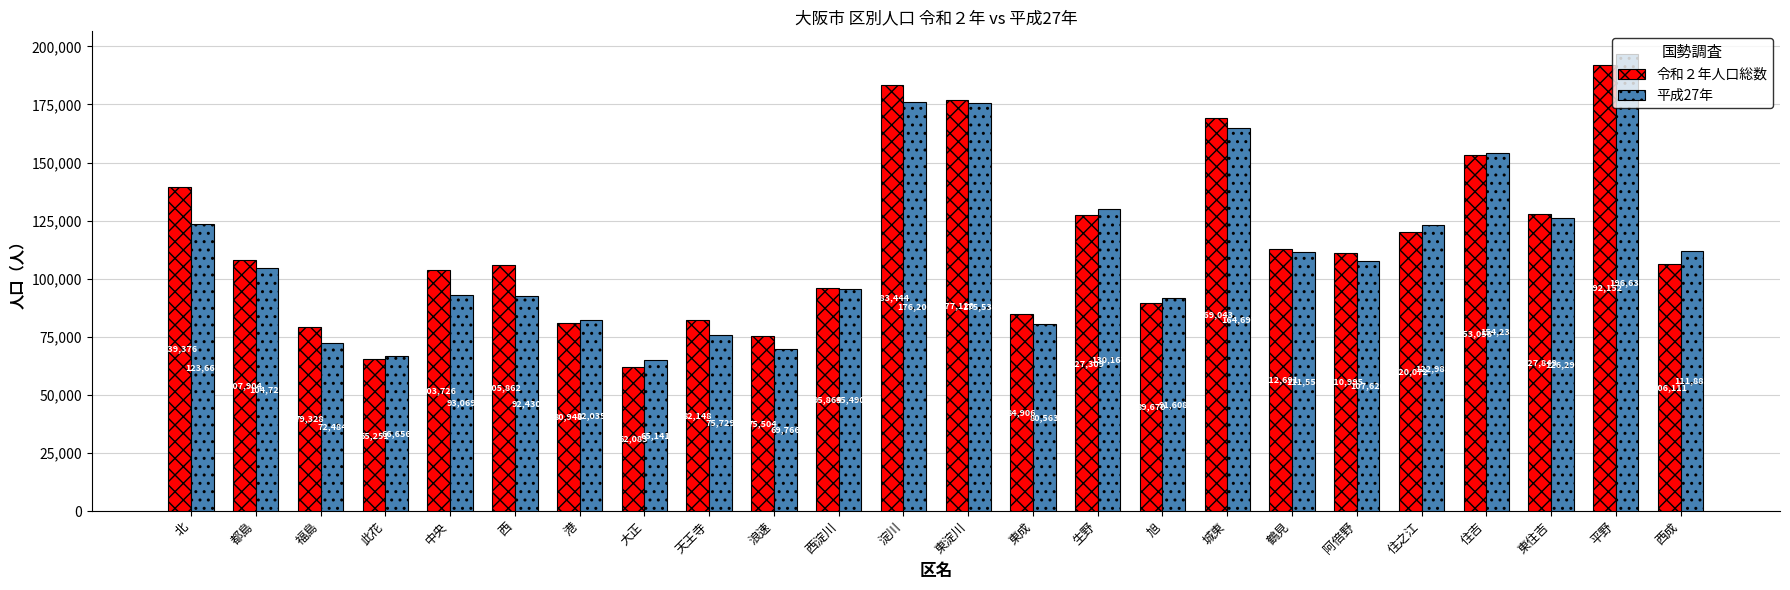

Reading left to right, what are all the values shown in this chart?

令和２年人口総数: 139376	107904	79328	65251	103726	105862	80948	62083	82148	75504	95864	183444	177120	84906	127309	89670	169043	112691	110995	120072	153056	127849	192152	106111
平成27年: 123667	104727	72484	66656	93069	92430	82035	65141	75729	69766	95490	176201	175530	80563	130167	91608	164697	111557	107626	122988	154239	126299	196633	111883